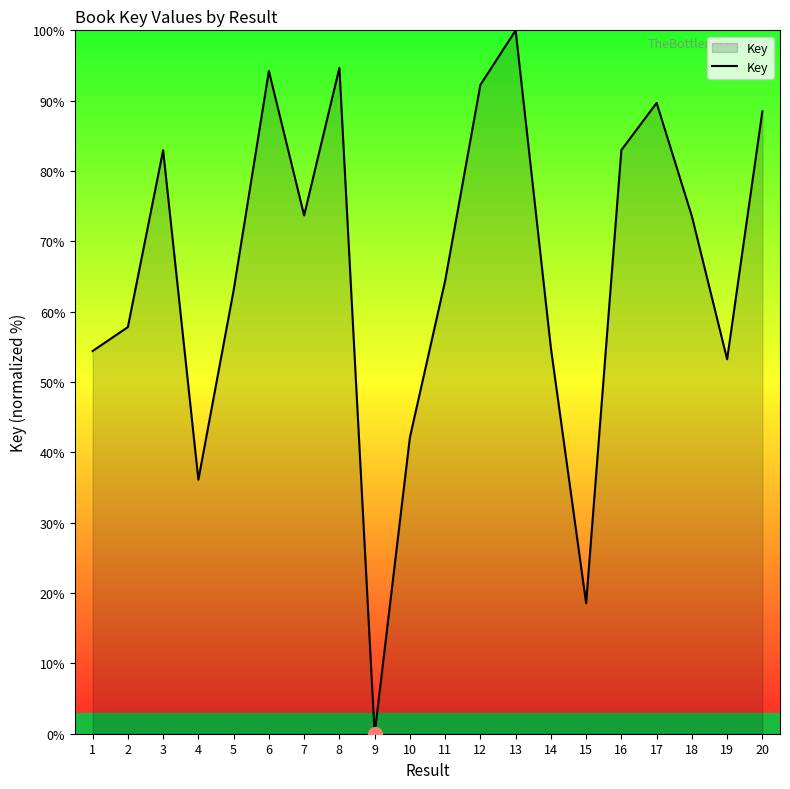

The value at 10 is 42.1. True or false?

True